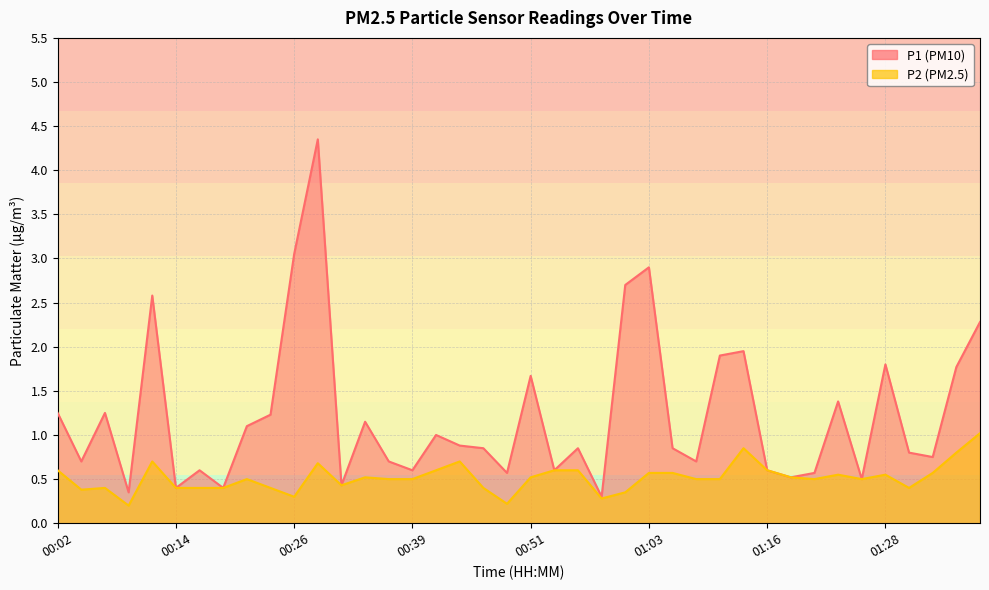

How many lines are shown in the chart?

2